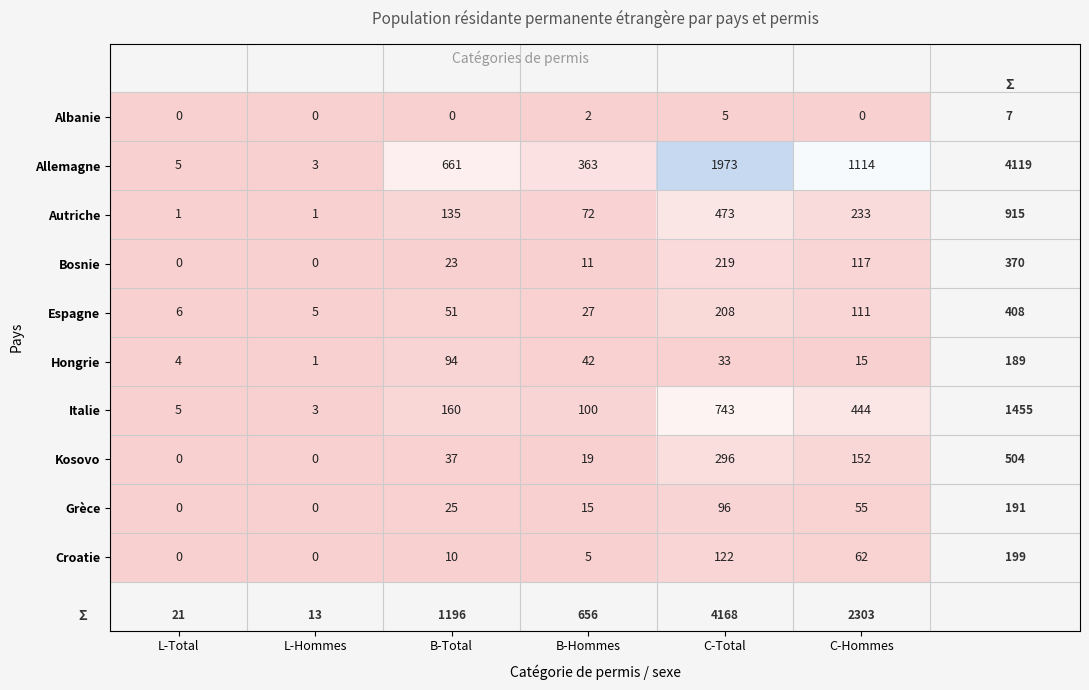

True or false: Albanie has a value of 2 at C-Hommes.

False